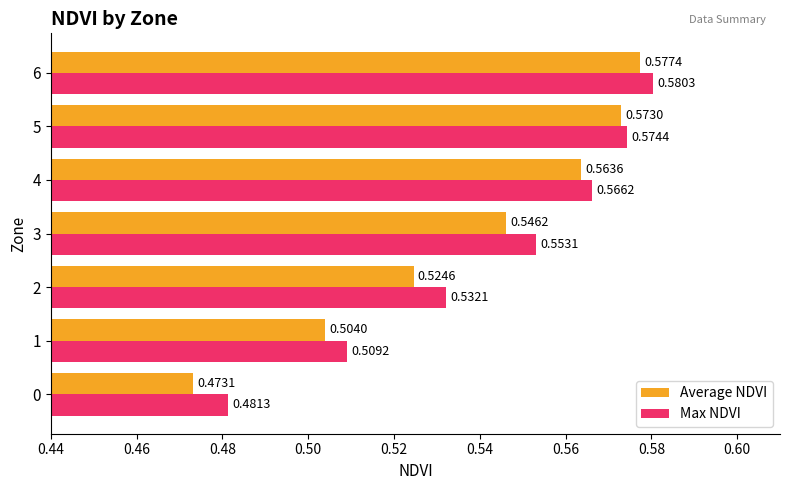

What is the total value across all series at 5?

1.1